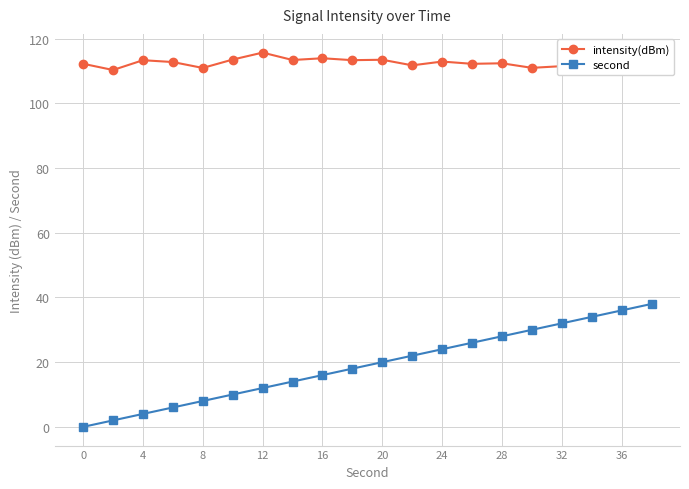

What is the maximum value shown in the chart?

115.7